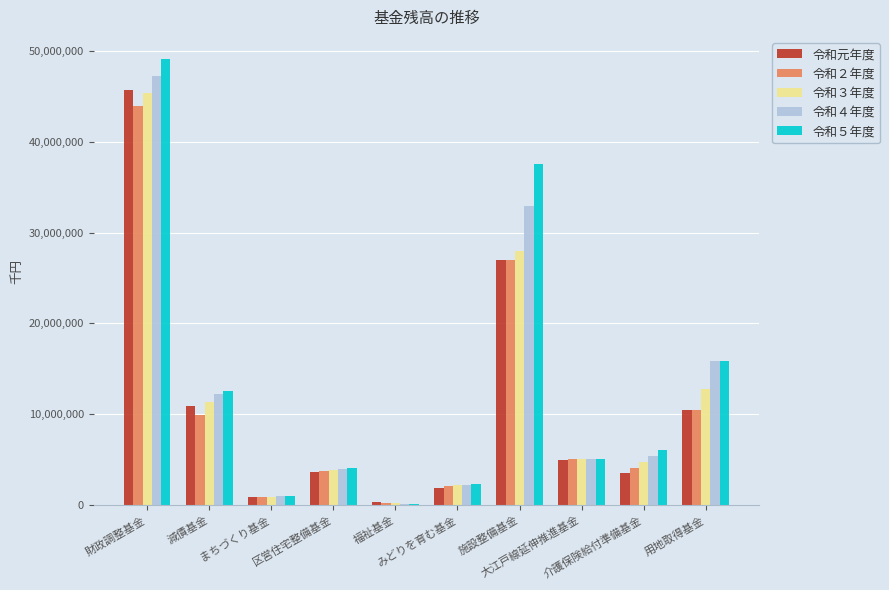

Which series has the largest total across all categories?

令和５年度